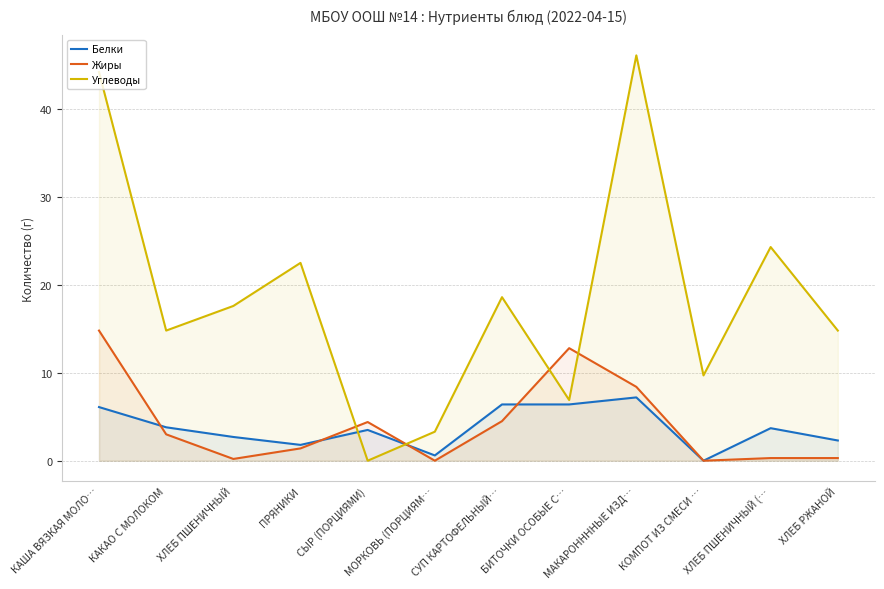

Which series has the largest total across all categories?

Углеводы